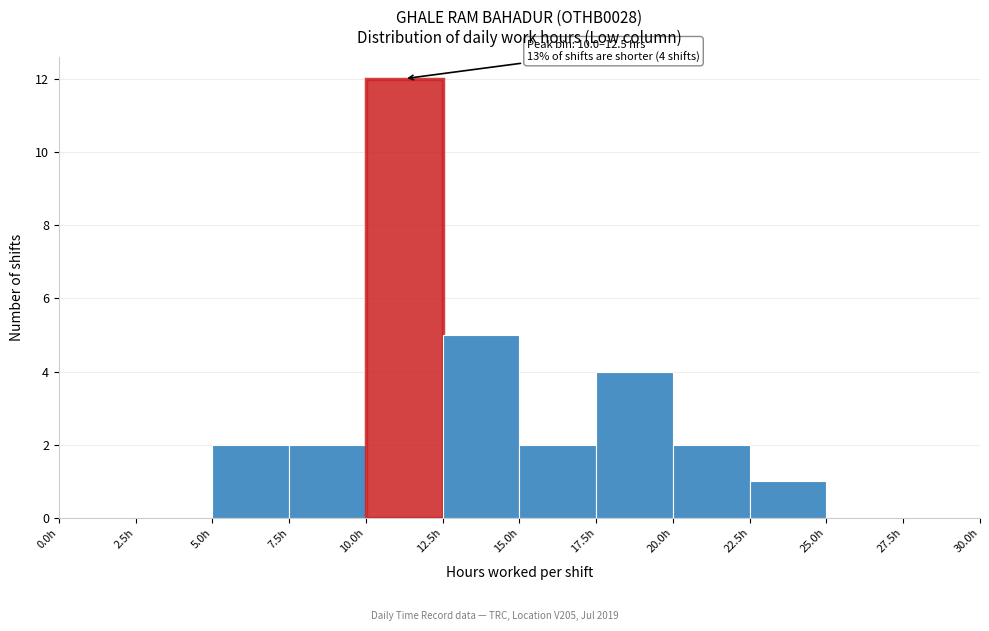

Over which range of the x-axis is the bar tallest?

10.0 to 12.5